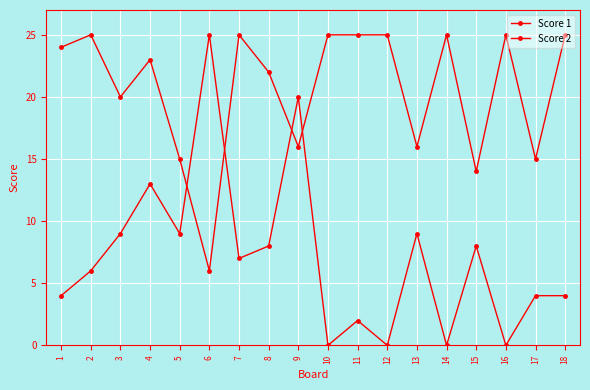

What is the total value across all series at 1?

28